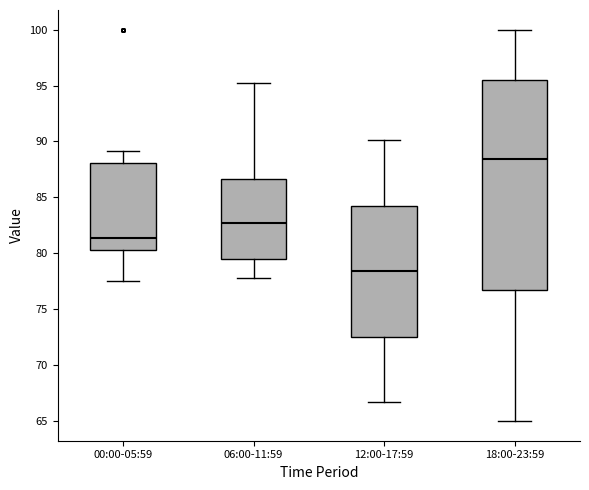

Where does the lower whisker of the box for 18:00-23:59 end on the y-axis? The values are not printed on the chart, so give them approximately, as read against the axis.

65.0